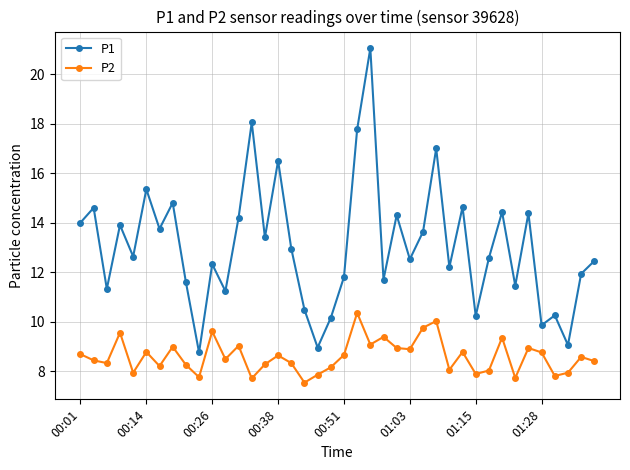

What is the greatest value displayed?

21.1